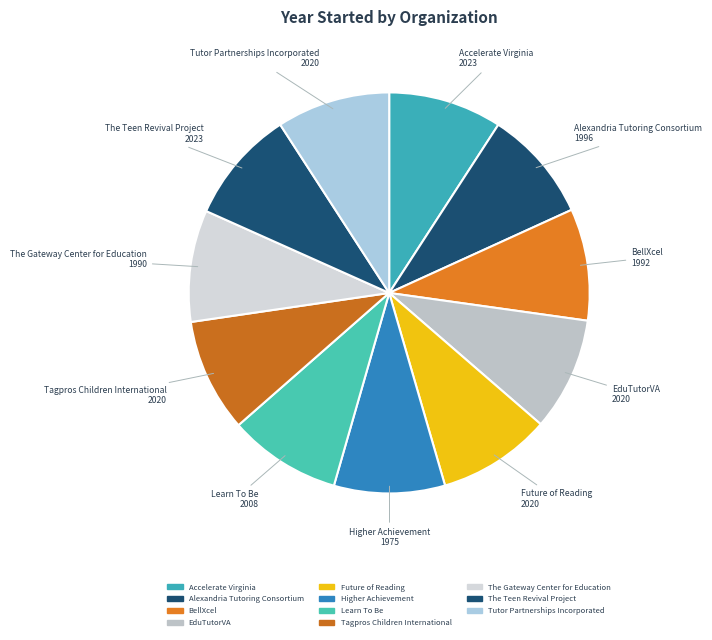

What percentage is the The Gateway Center for Education slice, to the nearest percent?

9%